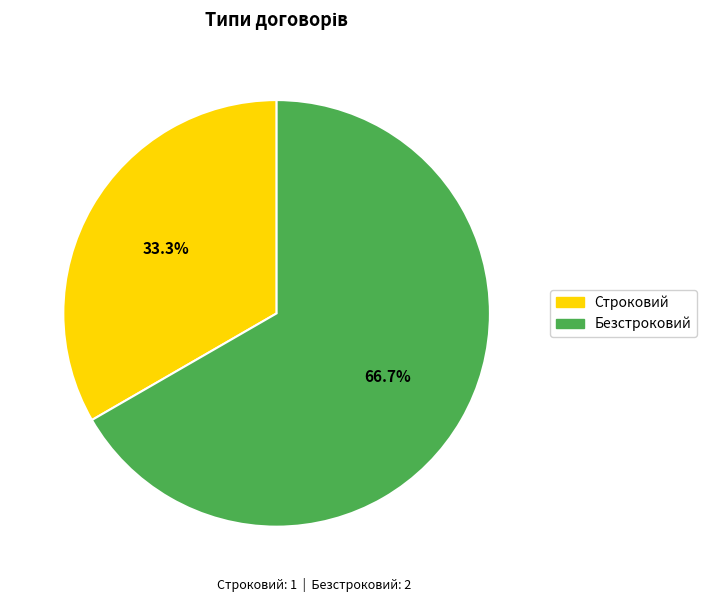

To the nearest percent, what is the difference between the Строковий and Безстроковий slice percentages?

33%